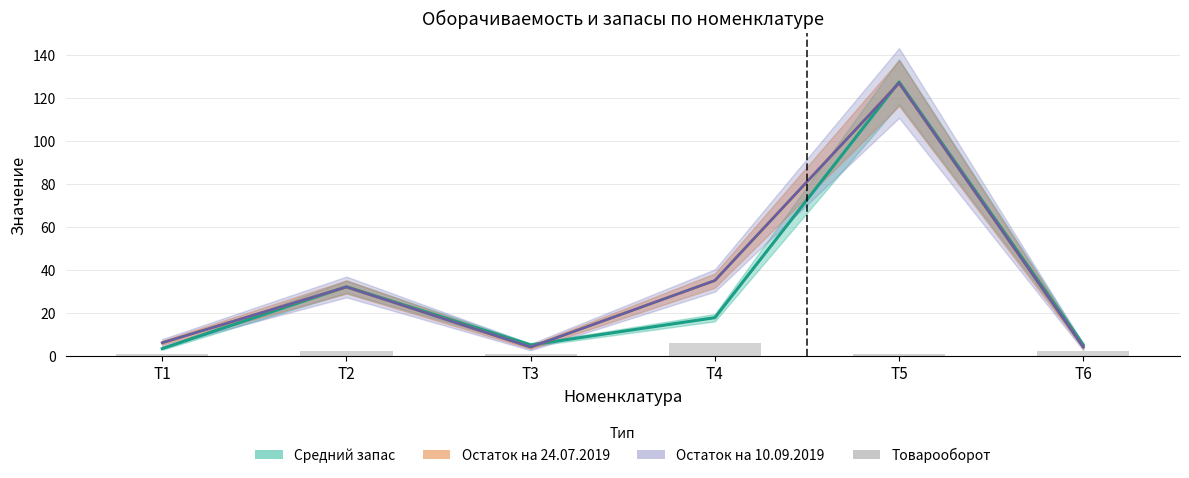

What is the value of the 2nd bar from the left?

2